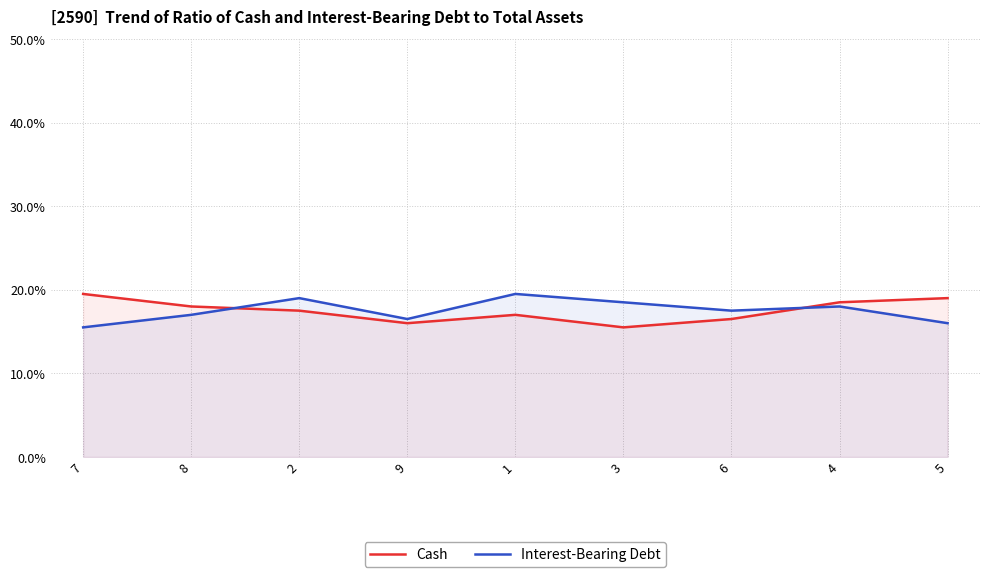

Which series has the largest range (max minus min)?

Cash